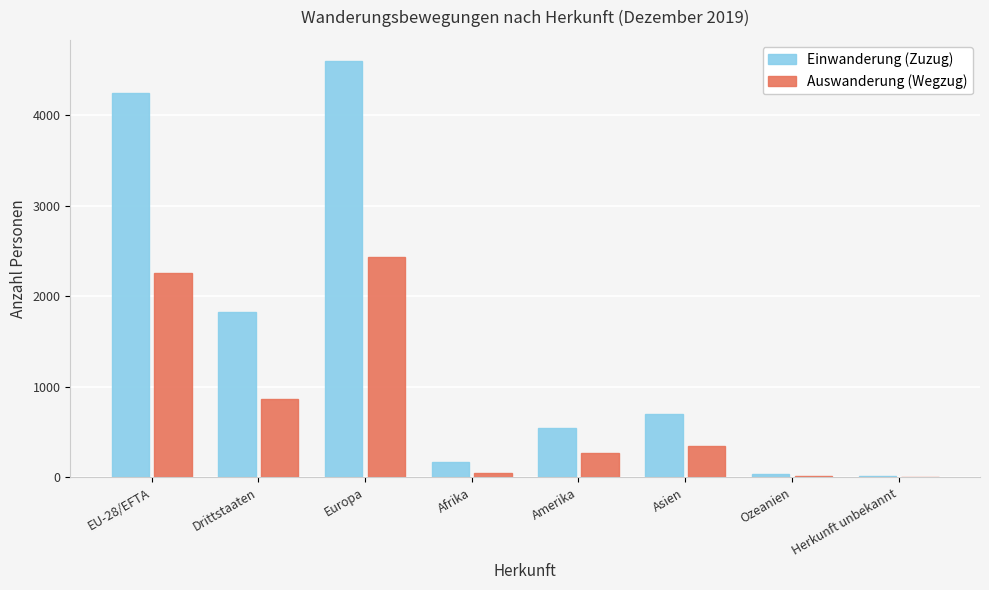

What is the difference between the Einwanderung (Zuzug) values at Asien and Europa?

3903